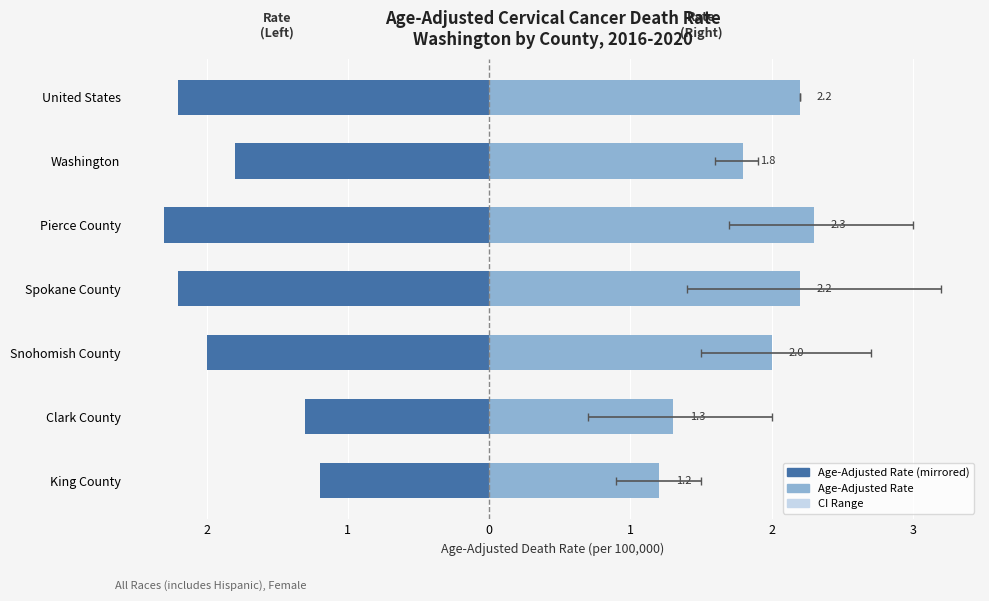

What is the sum of all Age-Adjusted Death Rate values?

-13.0